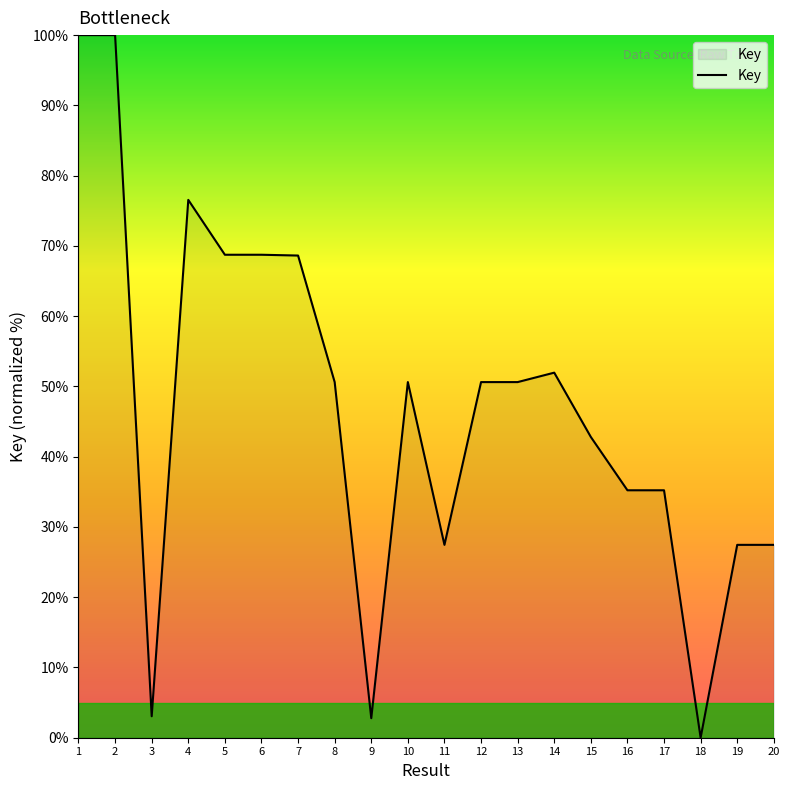

Count the number of data series in this chart.

1